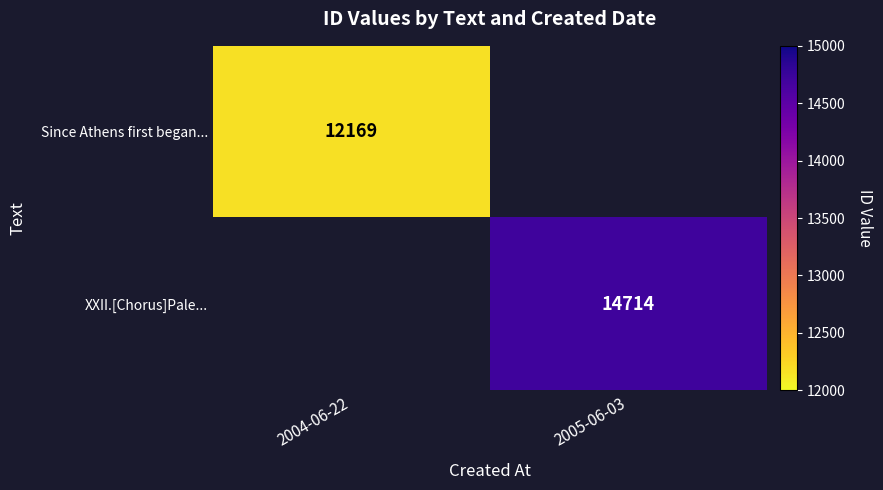

The Since Athens first began... series shows 12169 at 2004-06-22. True or false?

True